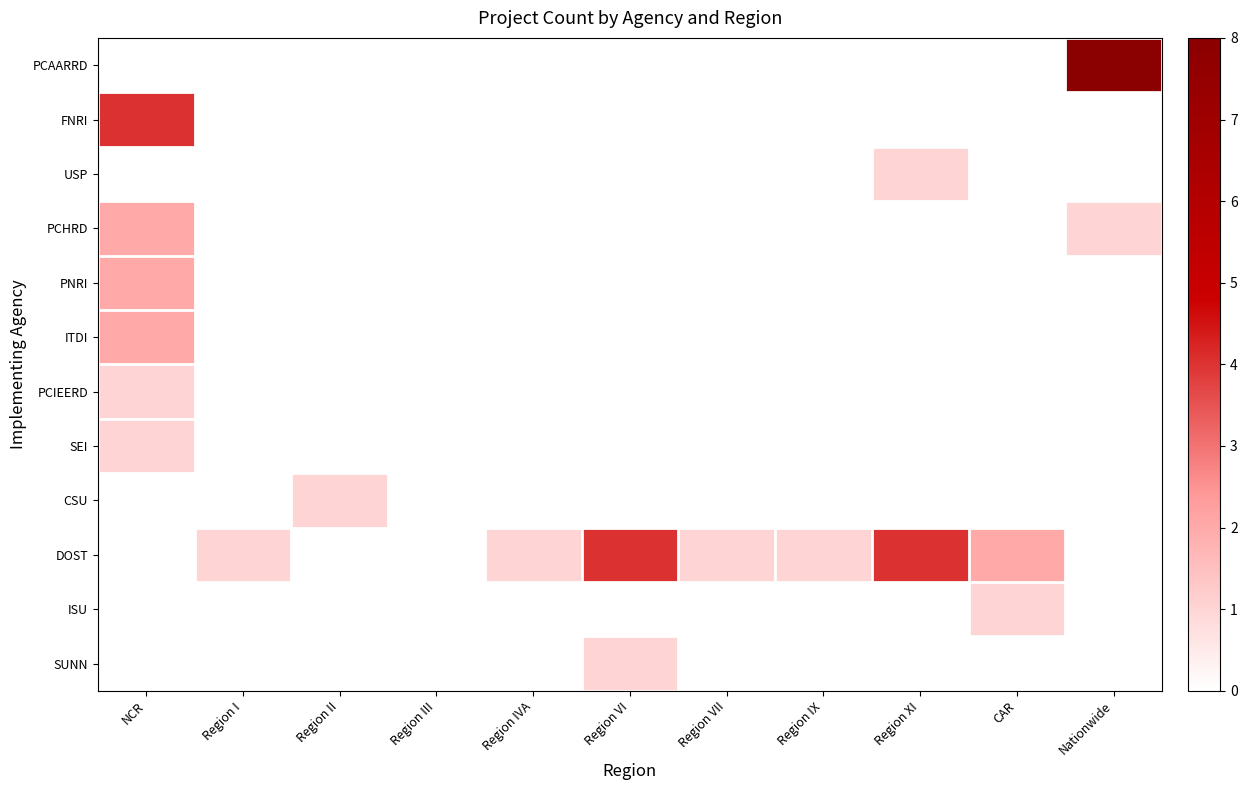

Reading right to left, extract all data points from this chart.

PCAARRD: Nationwide=8	CAR=0	Region XI=0	Region IX=0	Region VII=0	Region VI=0	Region IVA=0	Region III=0	Region II=0	Region I=0	NCR=0
FNRI: Nationwide=0	CAR=0	Region XI=0	Region IX=0	Region VII=0	Region VI=0	Region IVA=0	Region III=0	Region II=0	Region I=0	NCR=4
USP: Nationwide=0	CAR=0	Region XI=1	Region IX=0	Region VII=0	Region VI=0	Region IVA=0	Region III=0	Region II=0	Region I=0	NCR=0
PCHRD: Nationwide=1	CAR=0	Region XI=0	Region IX=0	Region VII=0	Region VI=0	Region IVA=0	Region III=0	Region II=0	Region I=0	NCR=2
PNRI: Nationwide=0	CAR=0	Region XI=0	Region IX=0	Region VII=0	Region VI=0	Region IVA=0	Region III=0	Region II=0	Region I=0	NCR=2
ITDI: Nationwide=0	CAR=0	Region XI=0	Region IX=0	Region VII=0	Region VI=0	Region IVA=0	Region III=0	Region II=0	Region I=0	NCR=2
PCIEERD: Nationwide=0	CAR=0	Region XI=0	Region IX=0	Region VII=0	Region VI=0	Region IVA=0	Region III=0	Region II=0	Region I=0	NCR=1
SEI: Nationwide=0	CAR=0	Region XI=0	Region IX=0	Region VII=0	Region VI=0	Region IVA=0	Region III=0	Region II=0	Region I=0	NCR=1
CSU: Nationwide=0	CAR=0	Region XI=0	Region IX=0	Region VII=0	Region VI=0	Region IVA=0	Region III=0	Region II=1	Region I=0	NCR=0
DOST: Nationwide=0	CAR=2	Region XI=4	Region IX=1	Region VII=1	Region VI=4	Region IVA=1	Region III=0	Region II=0	Region I=1	NCR=0
ISU: Nationwide=0	CAR=1	Region XI=0	Region IX=0	Region VII=0	Region VI=0	Region IVA=0	Region III=0	Region II=0	Region I=0	NCR=0
SUNN: Nationwide=0	CAR=0	Region XI=0	Region IX=0	Region VII=0	Region VI=1	Region IVA=0	Region III=0	Region II=0	Region I=0	NCR=0